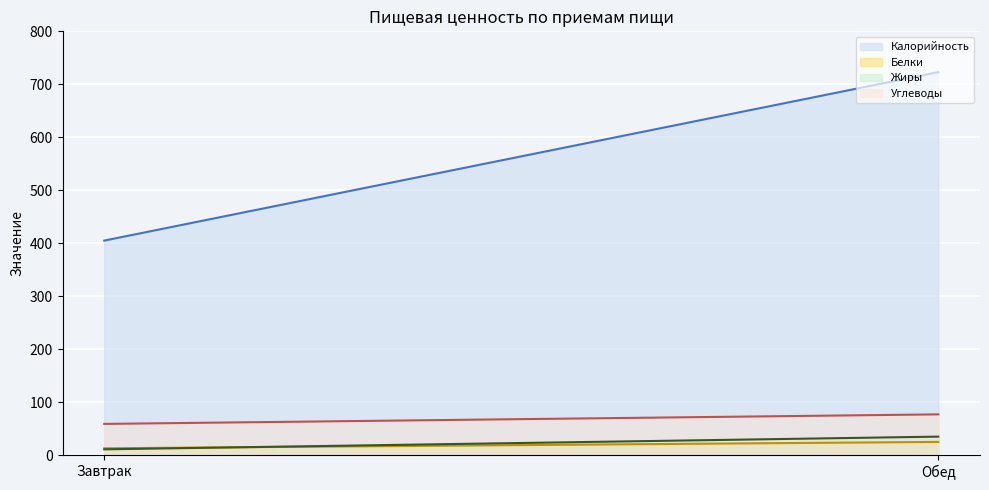

The value of Белки at Обед is 25. True or false?

True